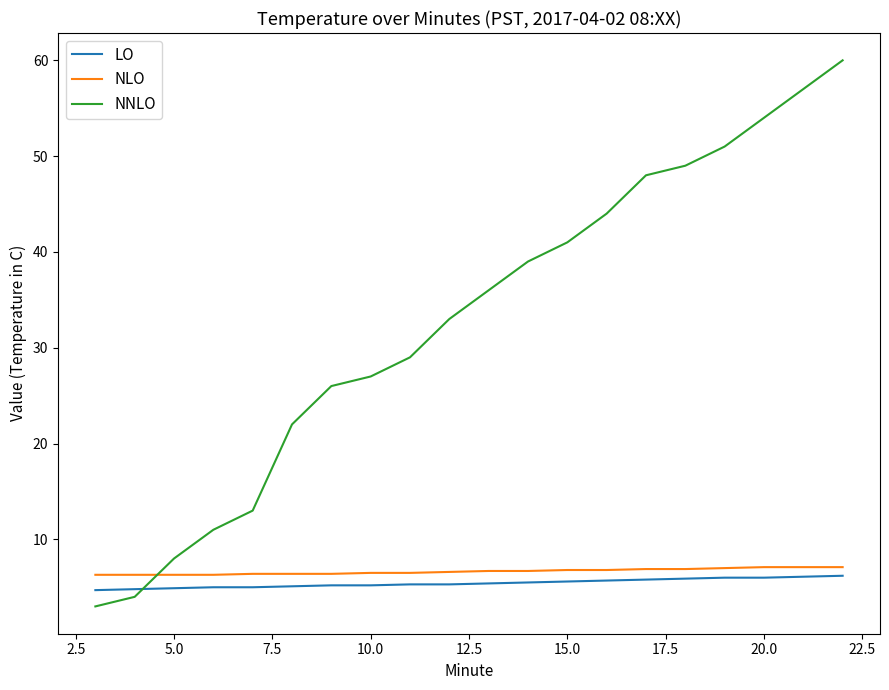

What is the smallest value displayed?

3.0